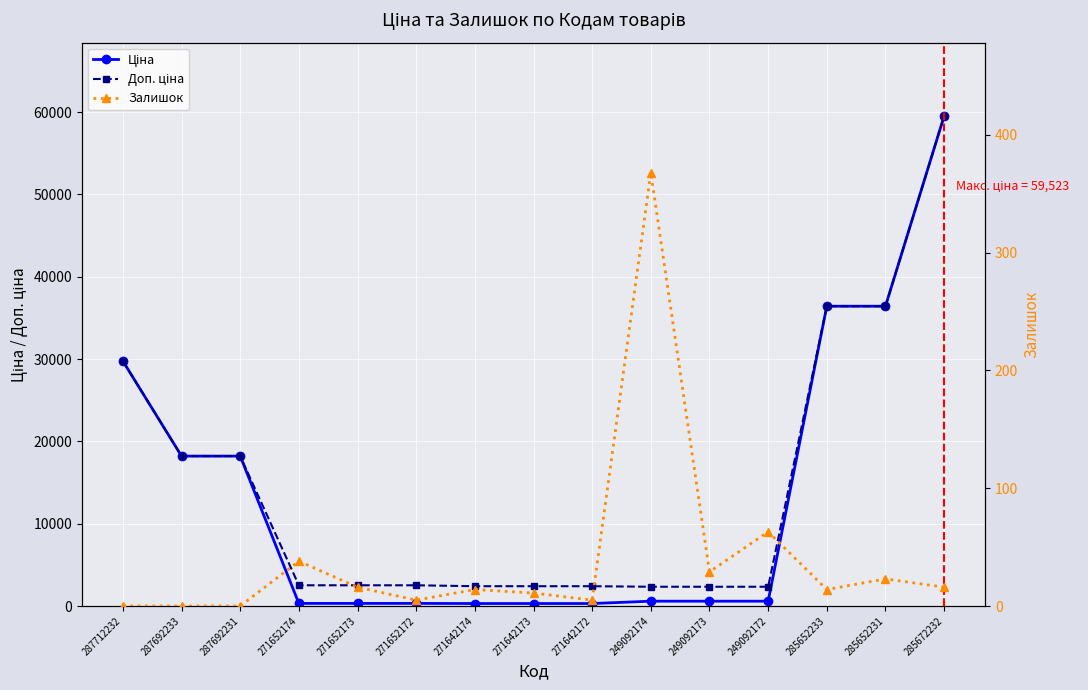

What is the label of the 13th point from the right?

287692231